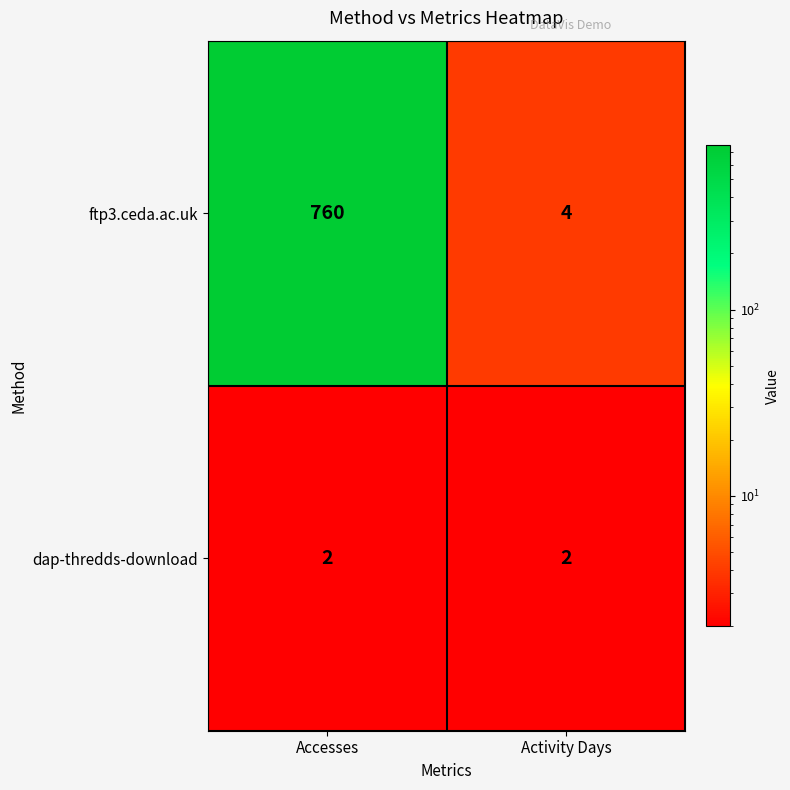

Which series has the largest total across all categories?

ftp3.ceda.ac.uk